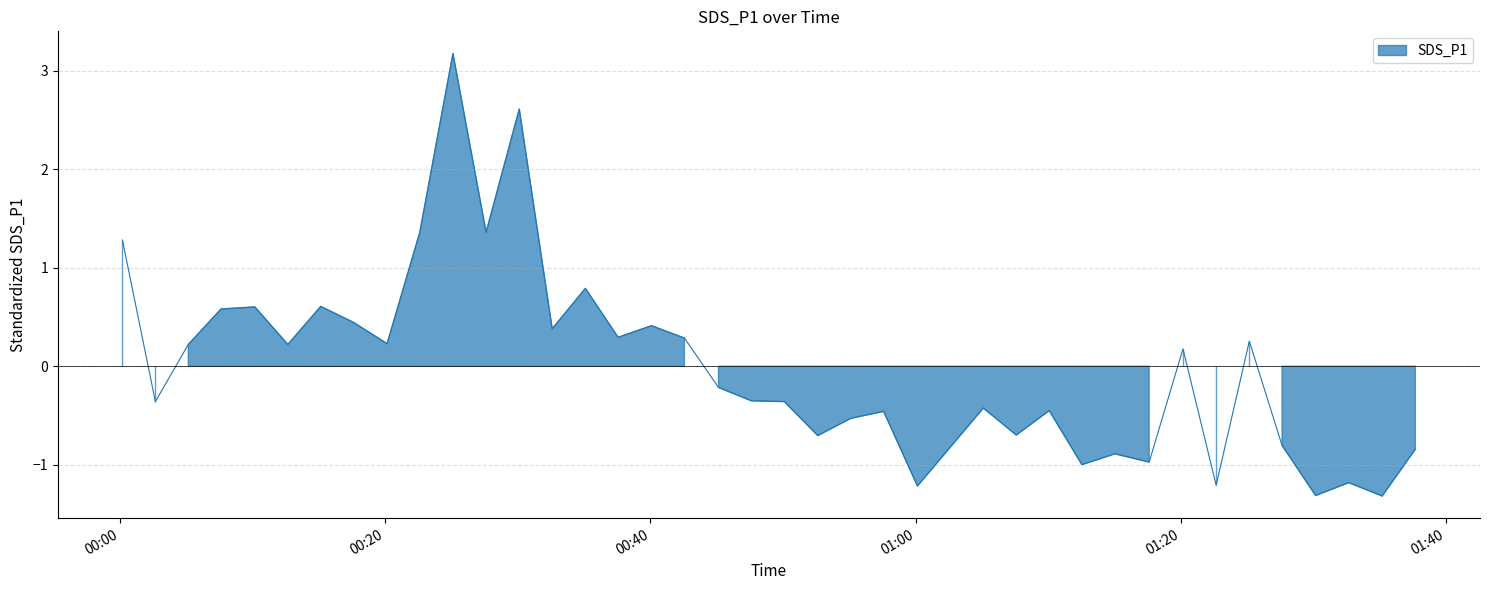

What is the value of the 13th point from the left?

2.6